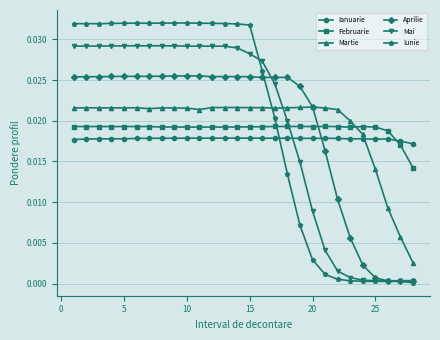

After their last crossing, which series has the higher values: Mai or Martie?

Martie